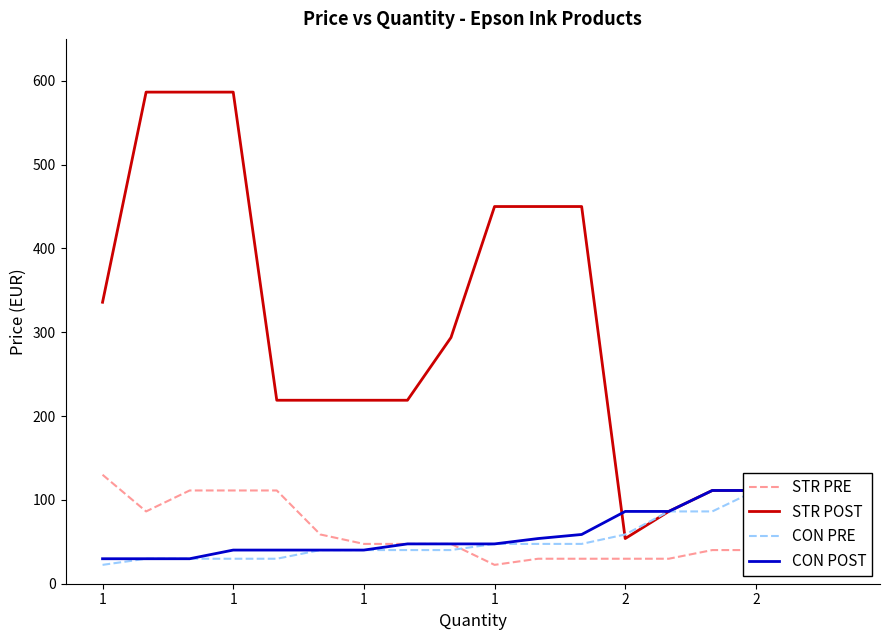

Between which two adjacent categories do STR POST and CON PRE first intersect?

11 and 12